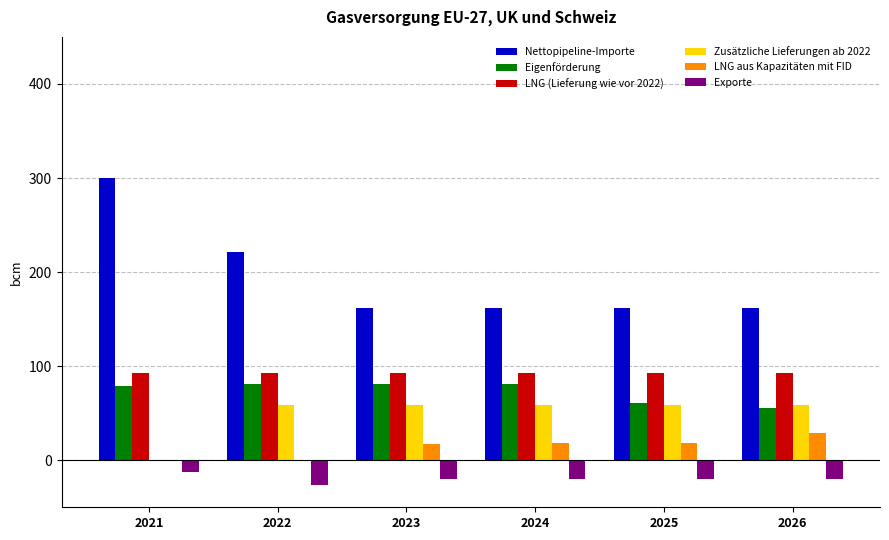

At which category does the chart reach its peak across all series?

2021